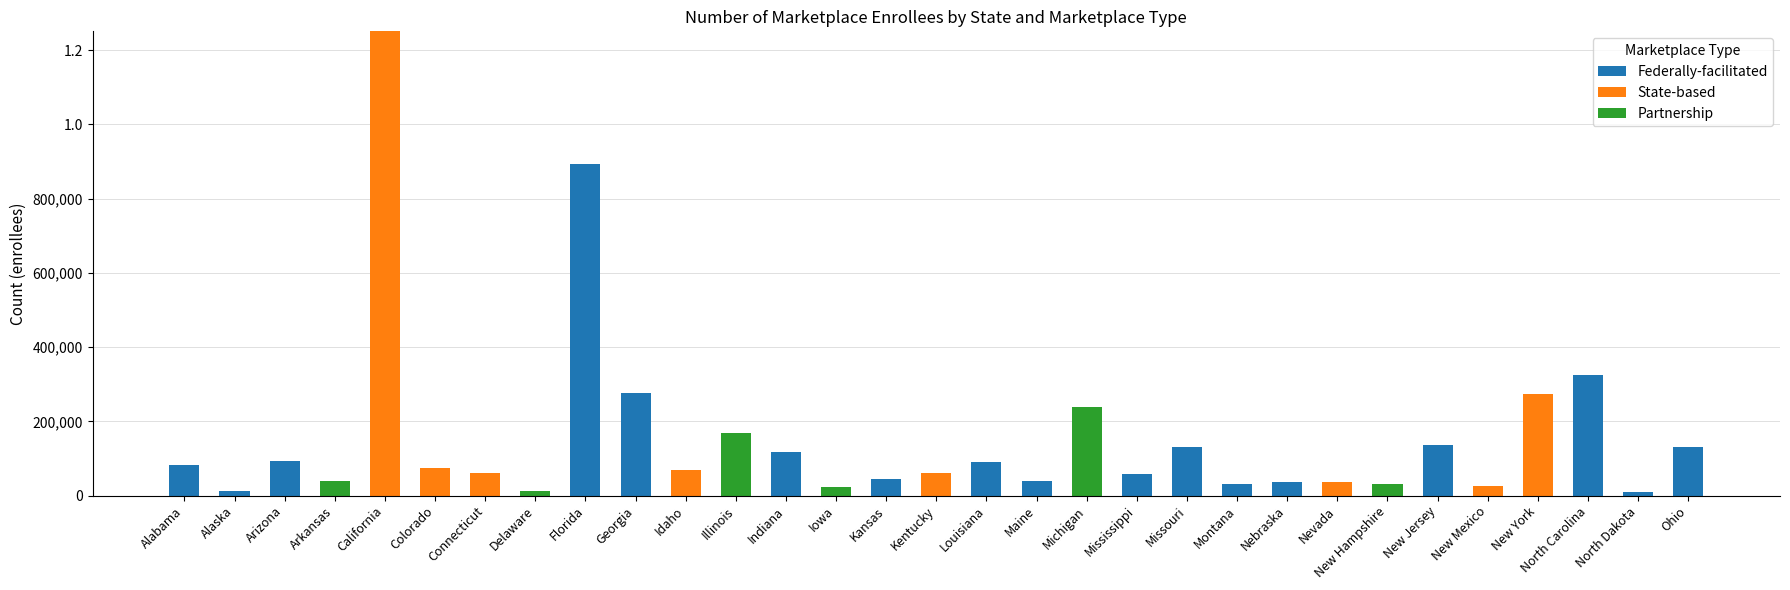

Does the chart contain stacked bars?

Yes